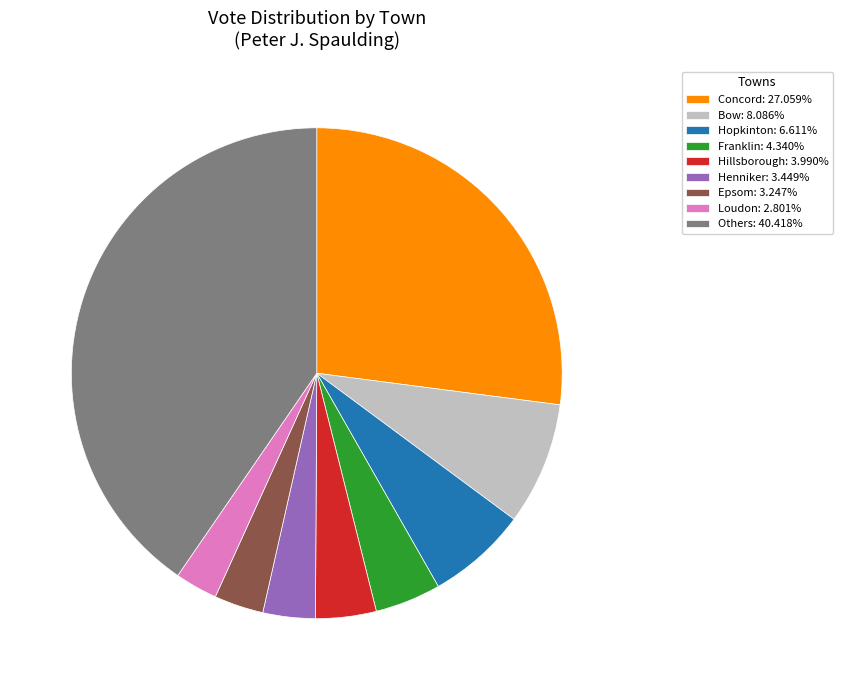

Is the sum of Epsom: 3.247% and Hillsborough: 3.990% greater than half?

No